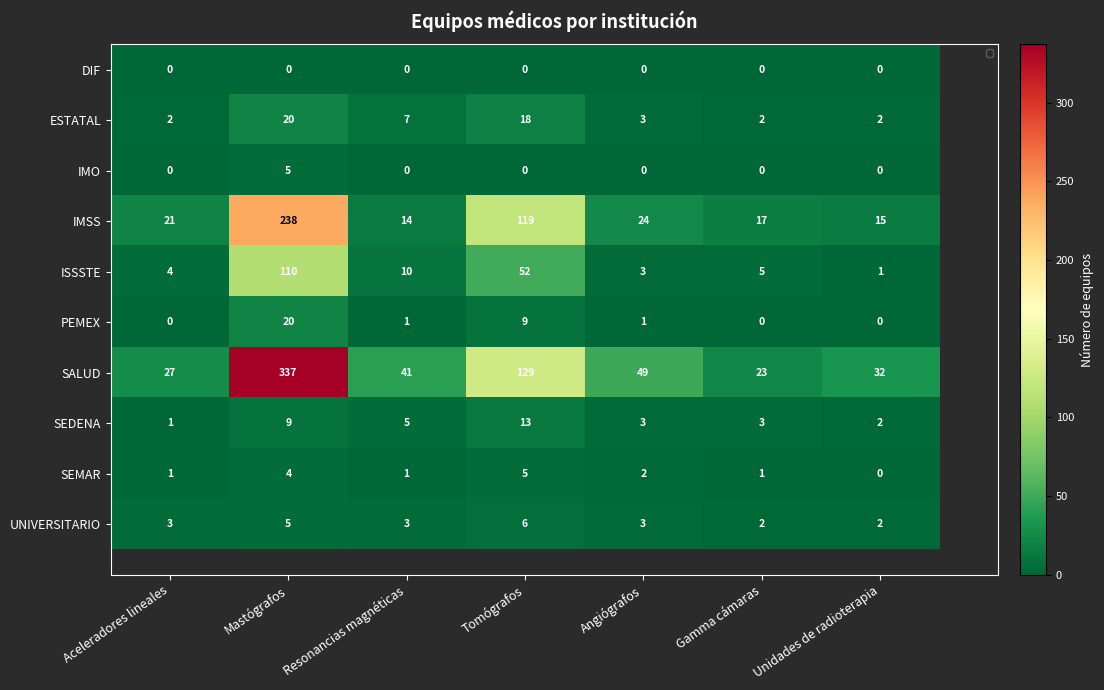

Is it true that IMSS equals 21 at Aceleradores lineales?

True